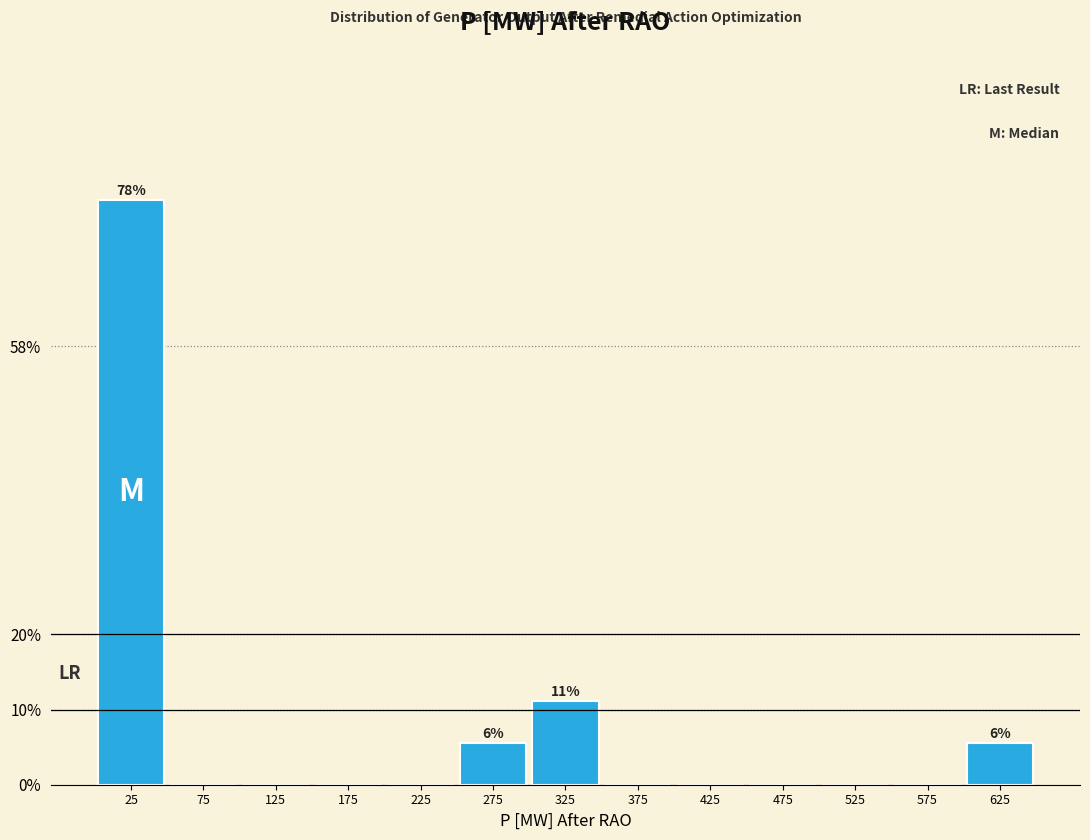

Reading right to left, transcribe all the data shown in this chart.

625=5.6	575=0.0	525=0.0	475=0.0	425=0.0	375=0.0	325=11.1	275=5.6	225=0.0	175=0.0	125=0.0	75=0.0	25=77.8